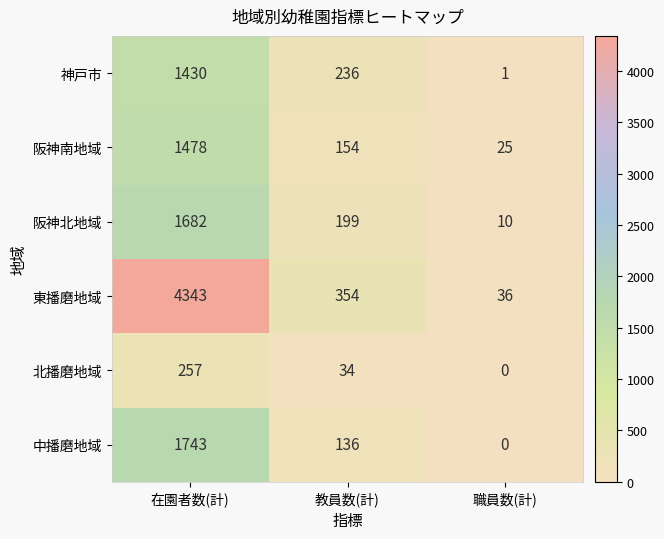

What is the average value of the 阪神南地域 series?

552